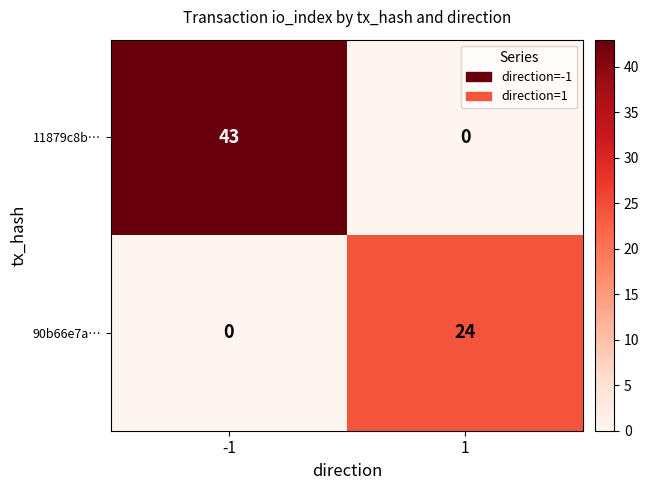

At which category is the sum across all series the highest?

-1